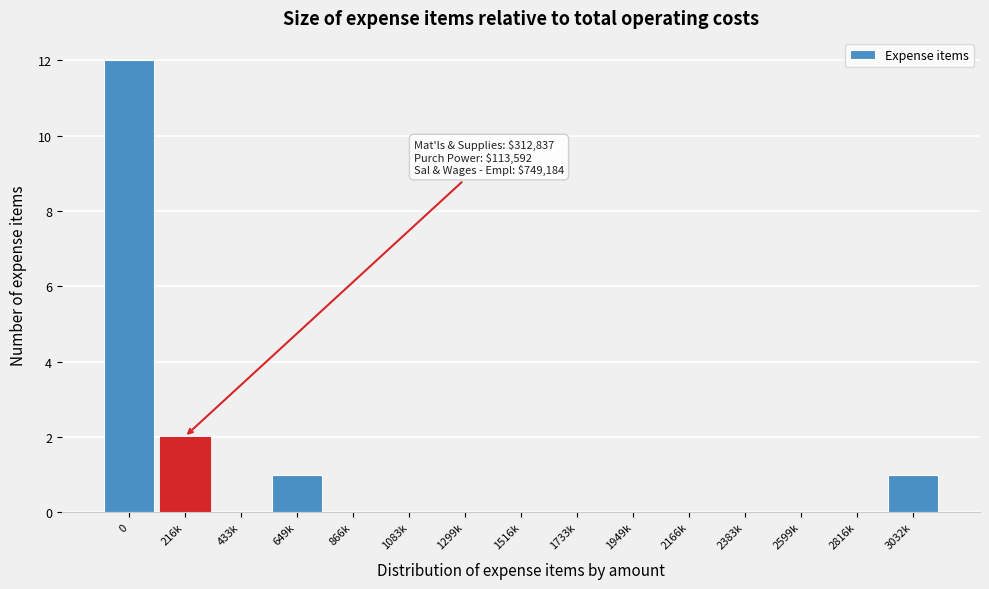

Reading left to right, extract all data points from this chart.

0=12	216k=2	433k=0	649k=1	866k=0	1083k=0	1299k=0	1516k=0	1733k=0	1949k=0	2166k=0	2383k=0	2599k=0	2816k=0	3032k=1